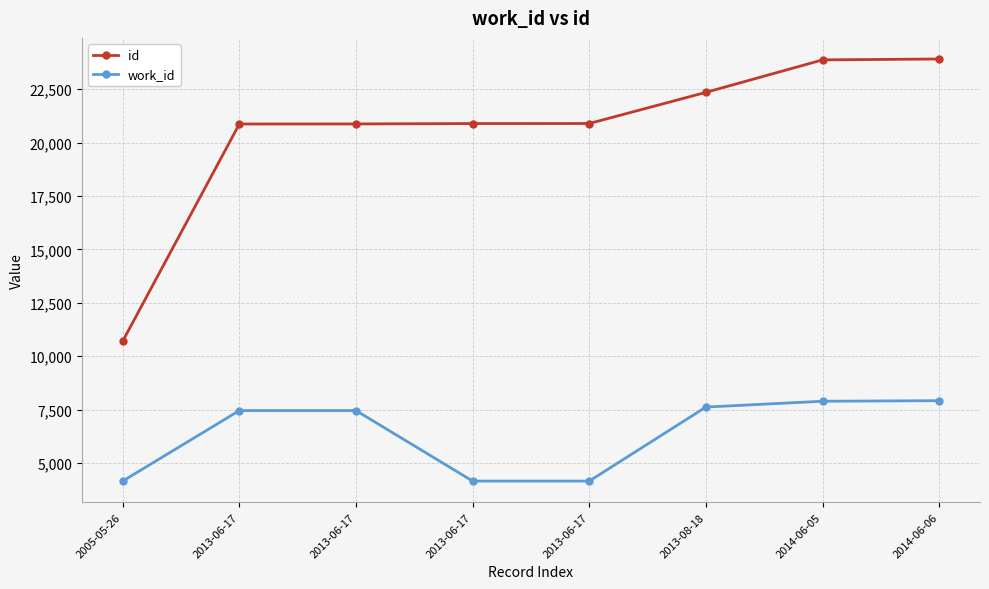

Count the number of categories in the chart.

8